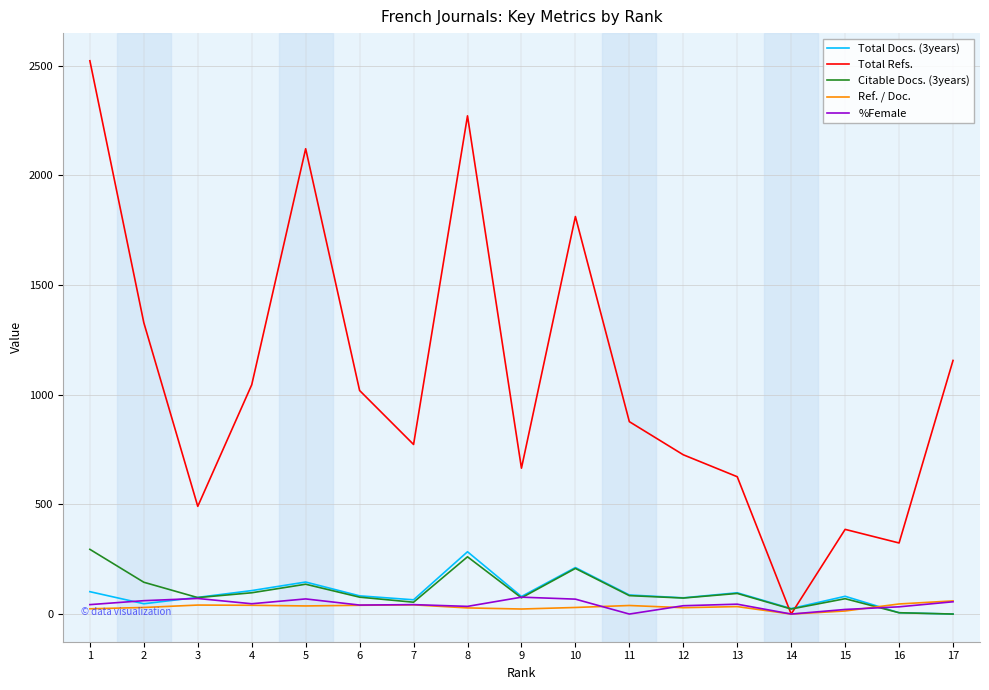

What is the maximum value shown in the chart?

2522